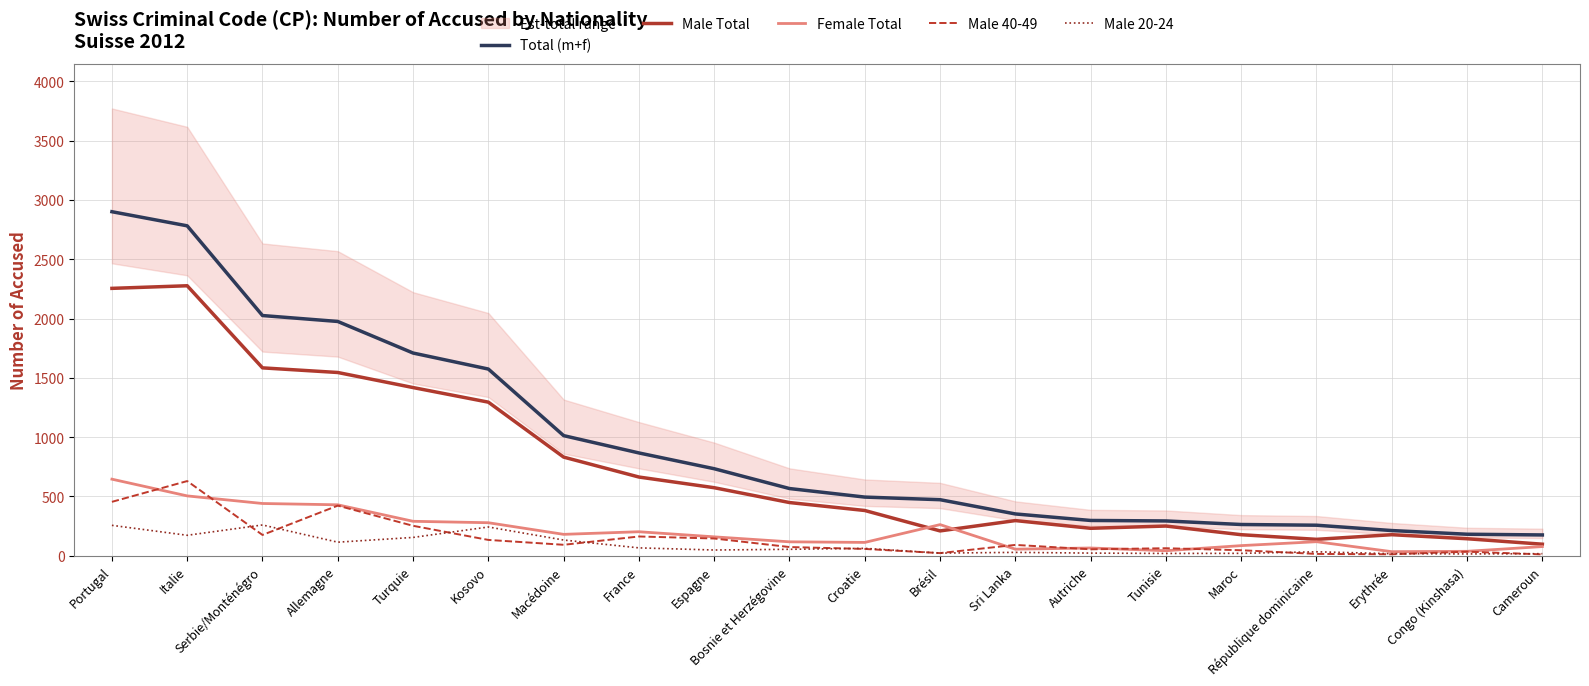

The value of Male 40-49 at Portugal is 455. True or false?

True